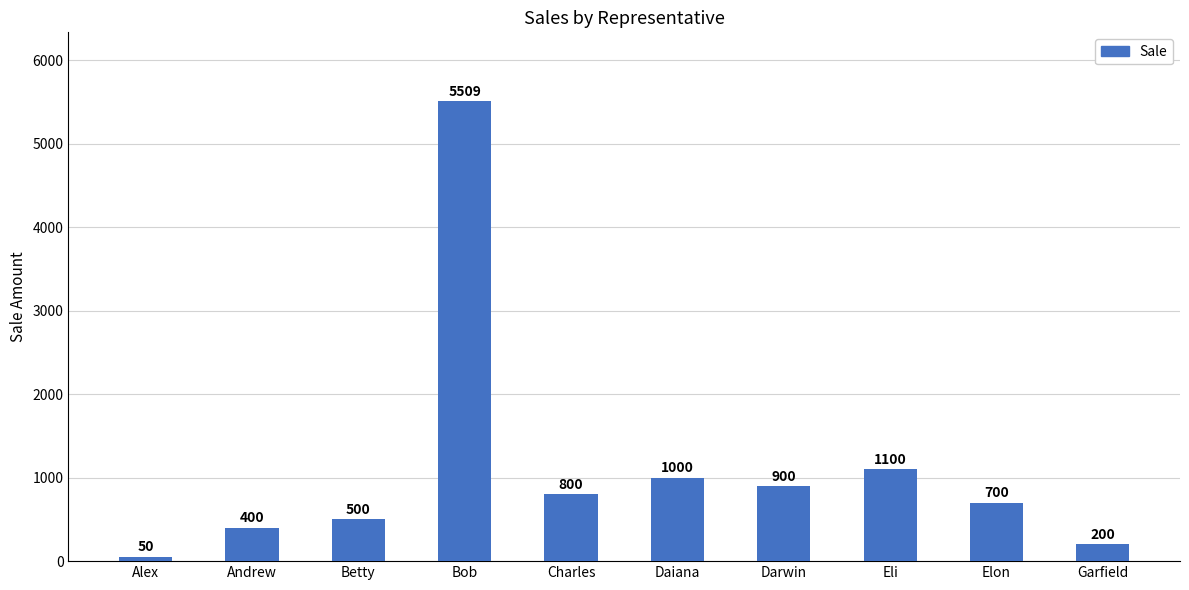

Count the number of categories in the chart.

10